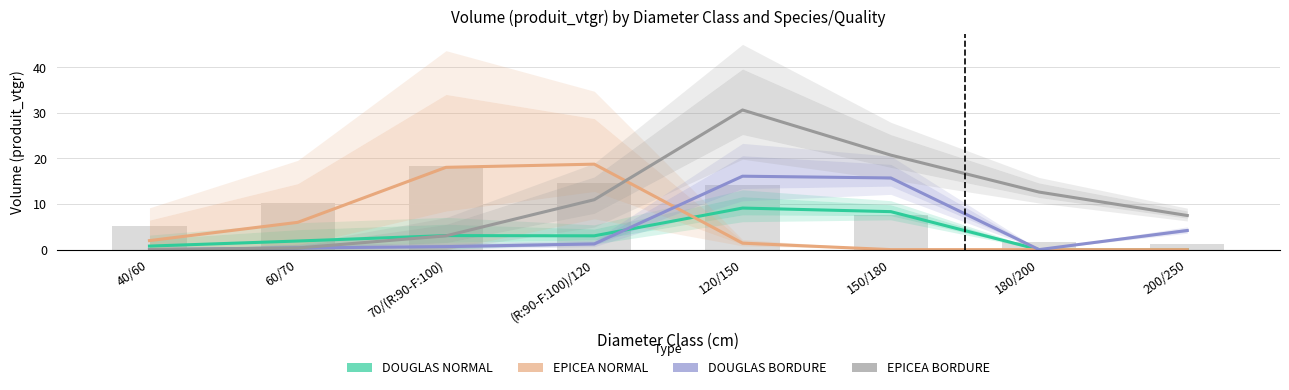

The value of DOUGLAS NORMAL at 70/(R:90-F:100) is 3.1. True or false?

True